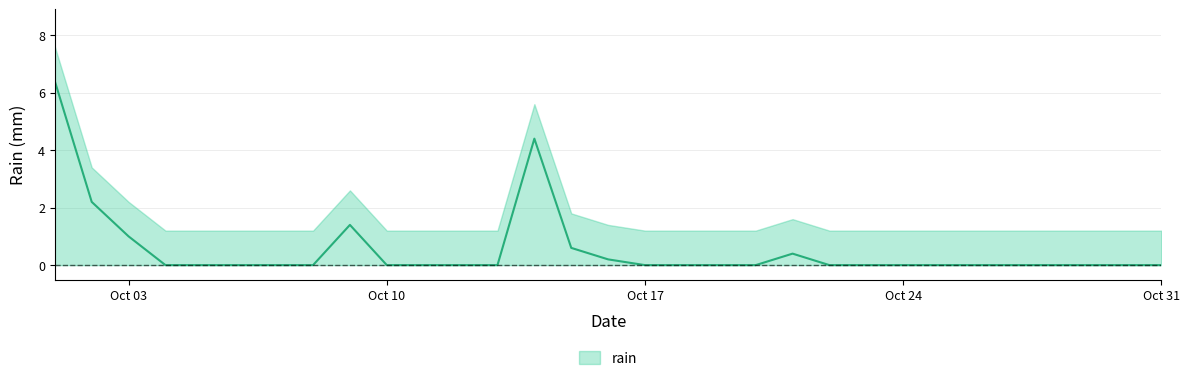

What is the greatest value displayed?

6.4